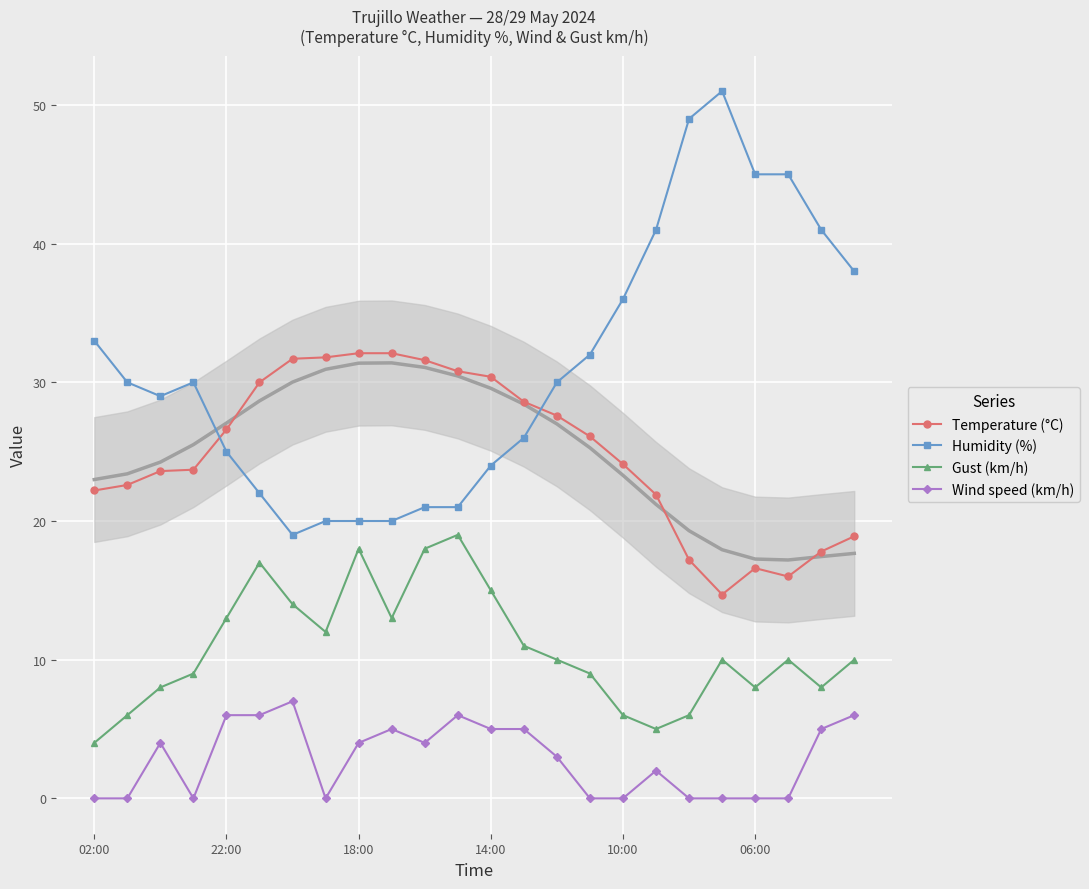

True or false: Gust (km/h) and Humidity (%) intersect in this chart.

False